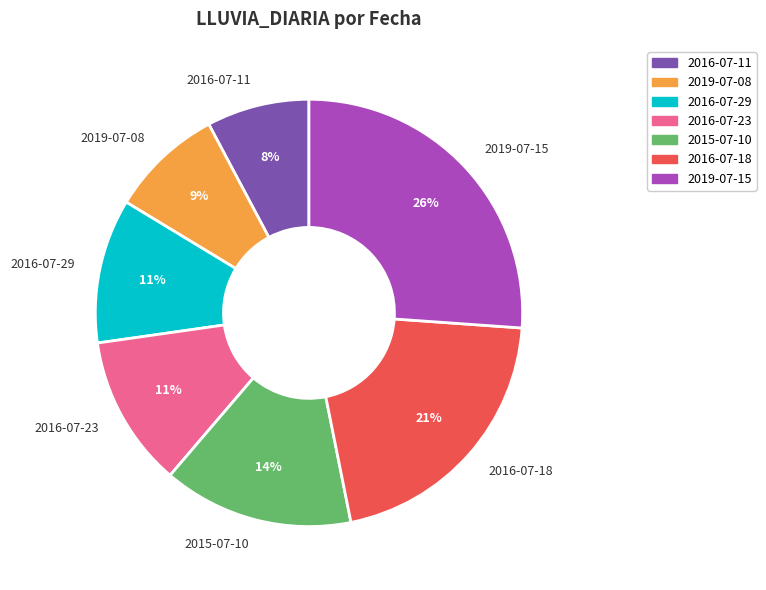

Count the number of slices in the pie.

7